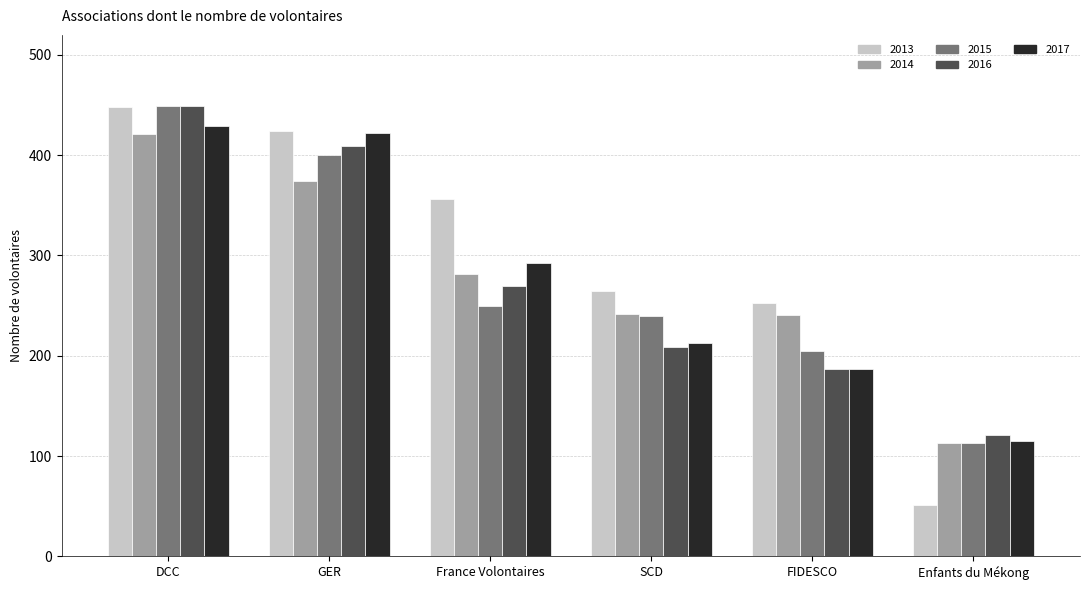

Which series has the largest range (max minus min)?

2013